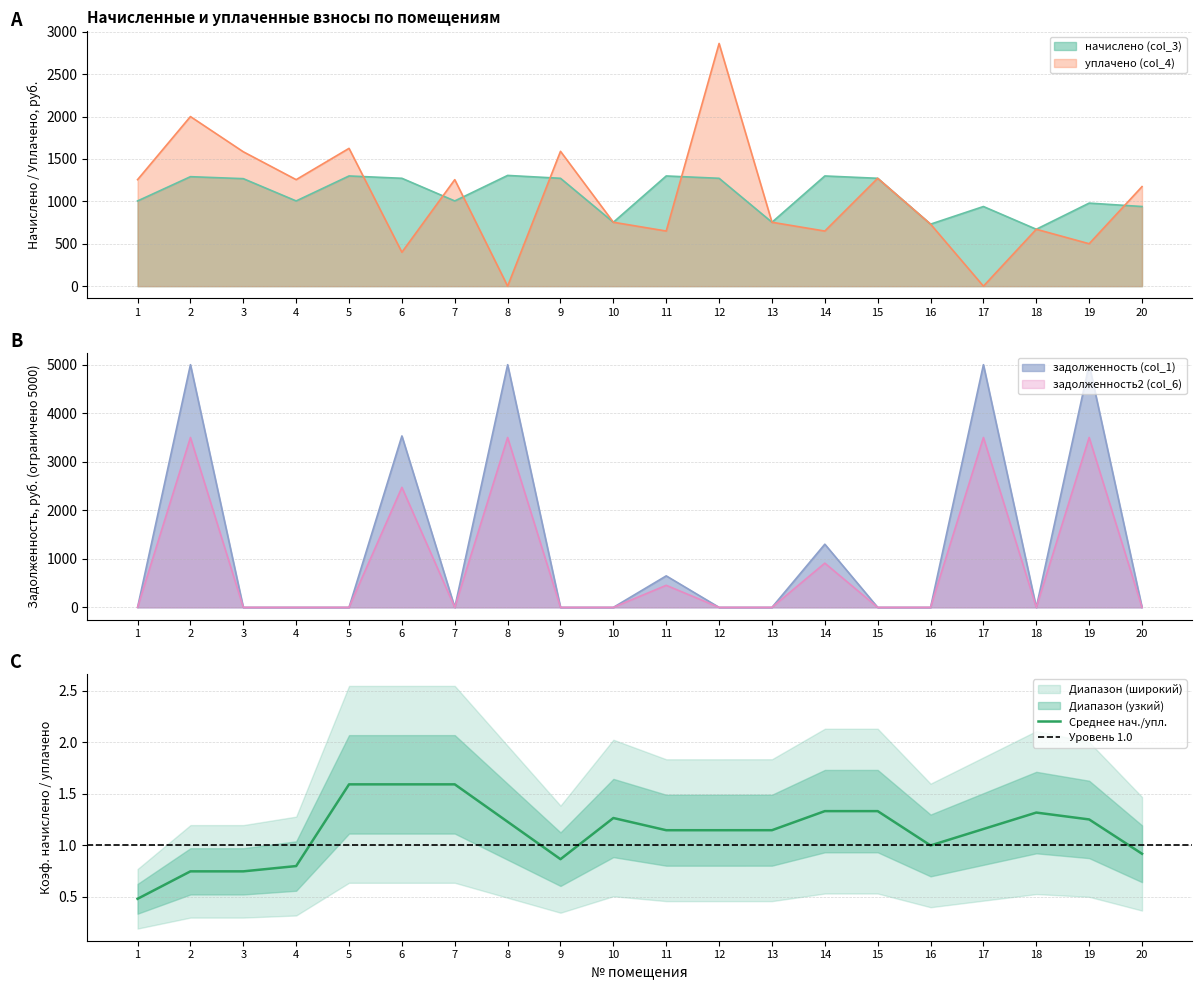

The value of уплачено (col_4) at 4 is 1256.1. True or false?

True